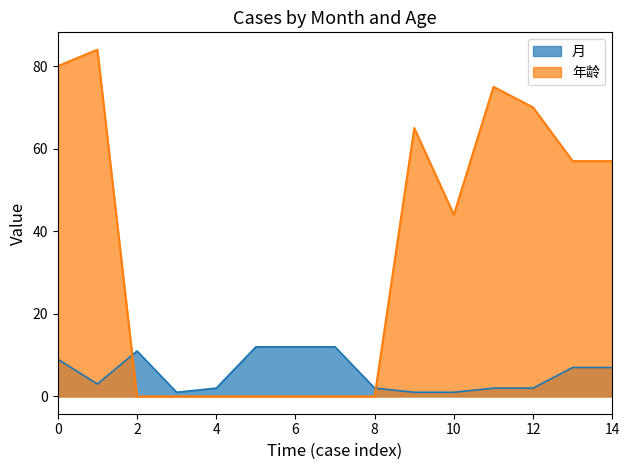

What is the difference between the maximum and second lowest values in the 年龄 series?

84